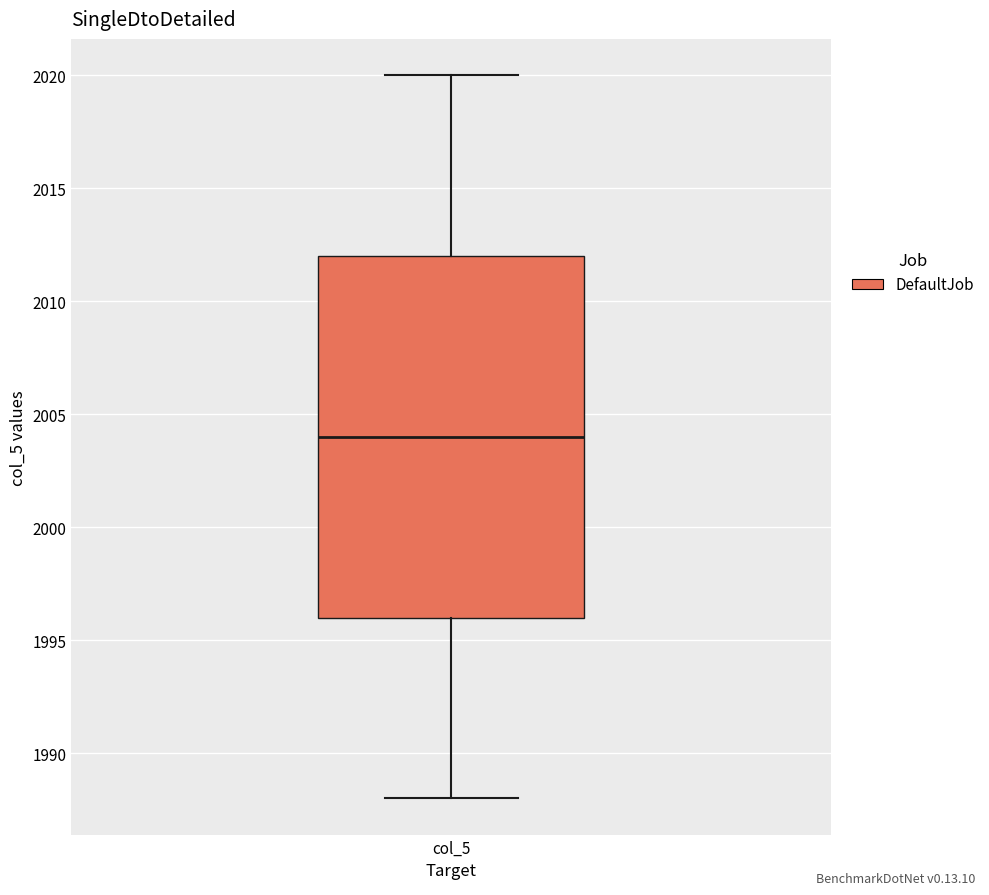

Read this box plot against the y-axis: the position of the median line, the range covered by the box, and the ends of both whiskers. The values are not printed on the chart, so give them approximately, as read against the axis.

median 2004, box 1996 to 2012, whiskers 1988 to 2020